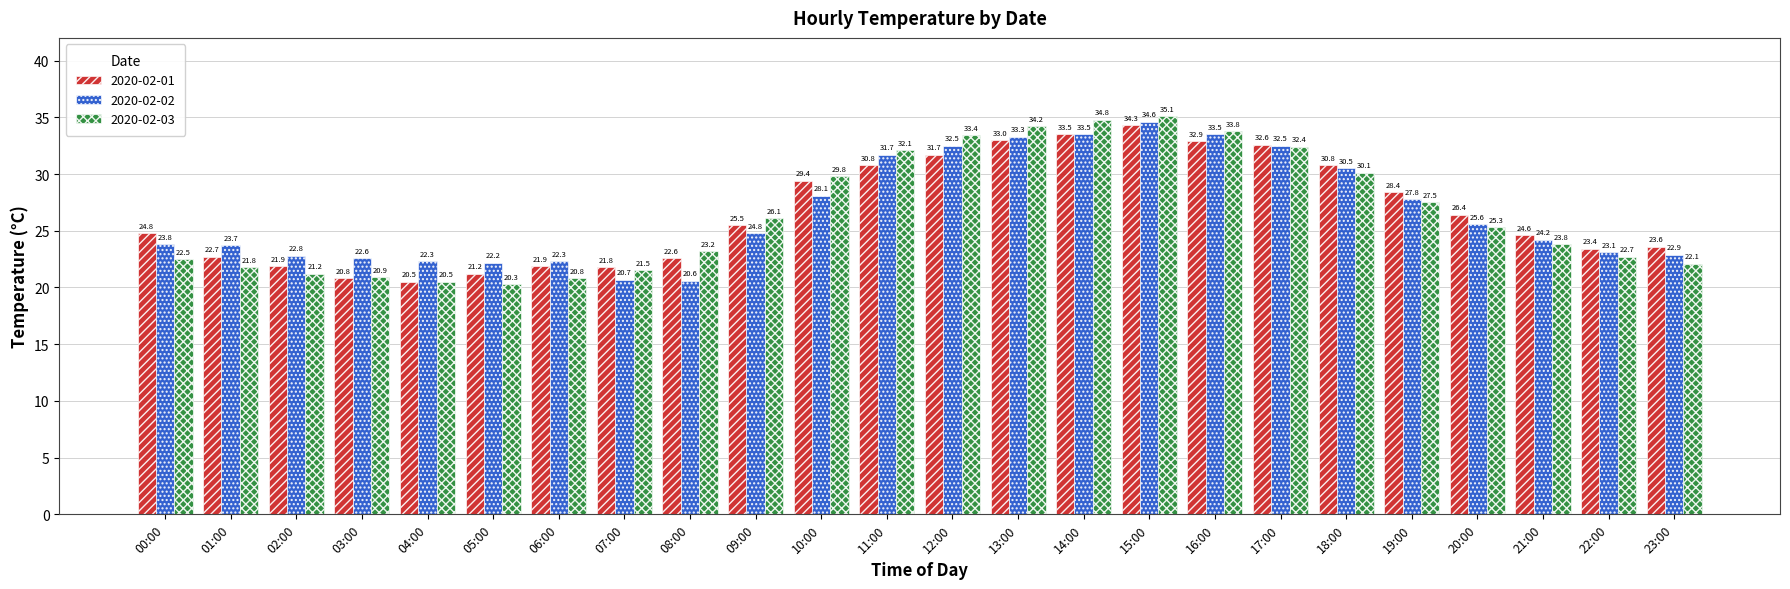

The 2020-02-02 series shows 16.9 at 14:00. True or false?

False